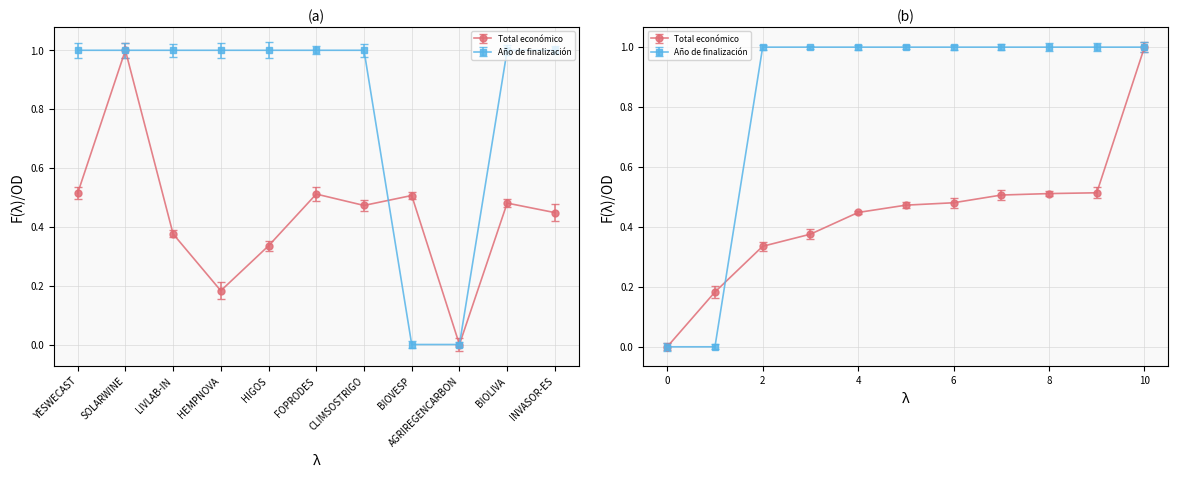

At which label does Total económico reach its minimum?

AGRIREGENCARBON